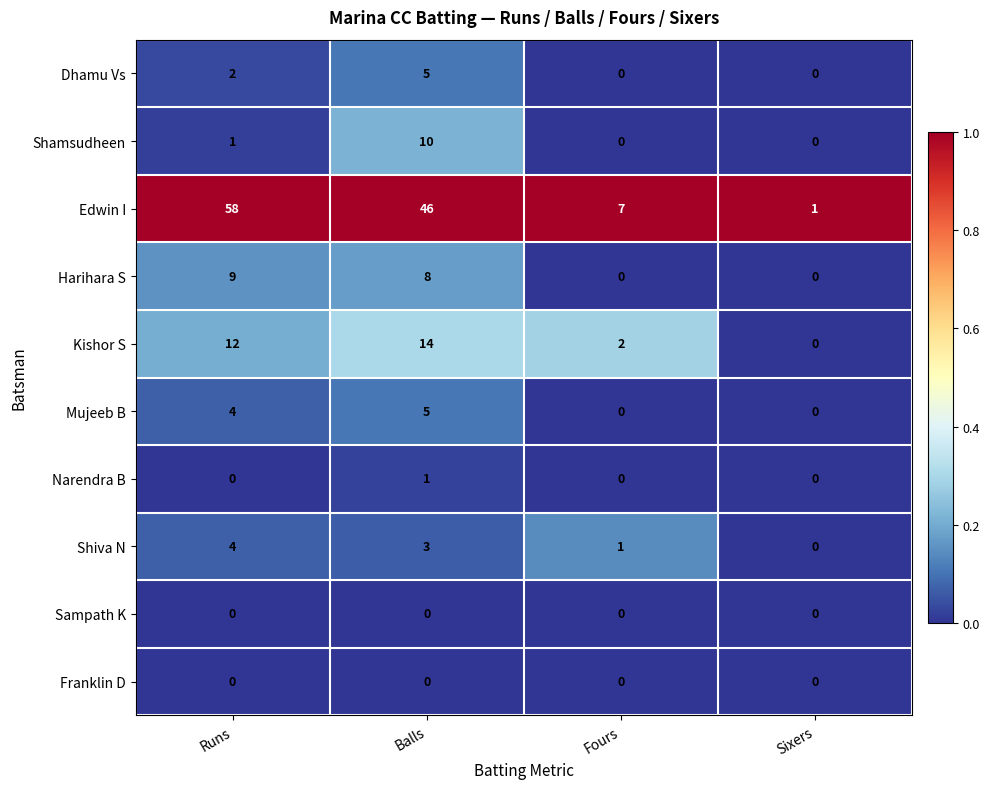

What is the difference between the maximum and minimum values in the Dhamu Vs series?

5